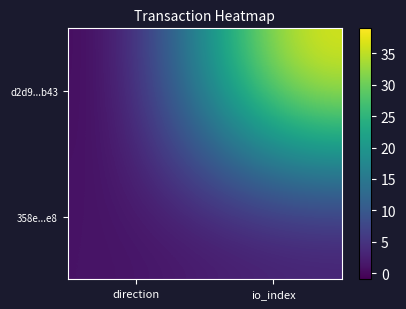

How many categories are shown in the chart?

2